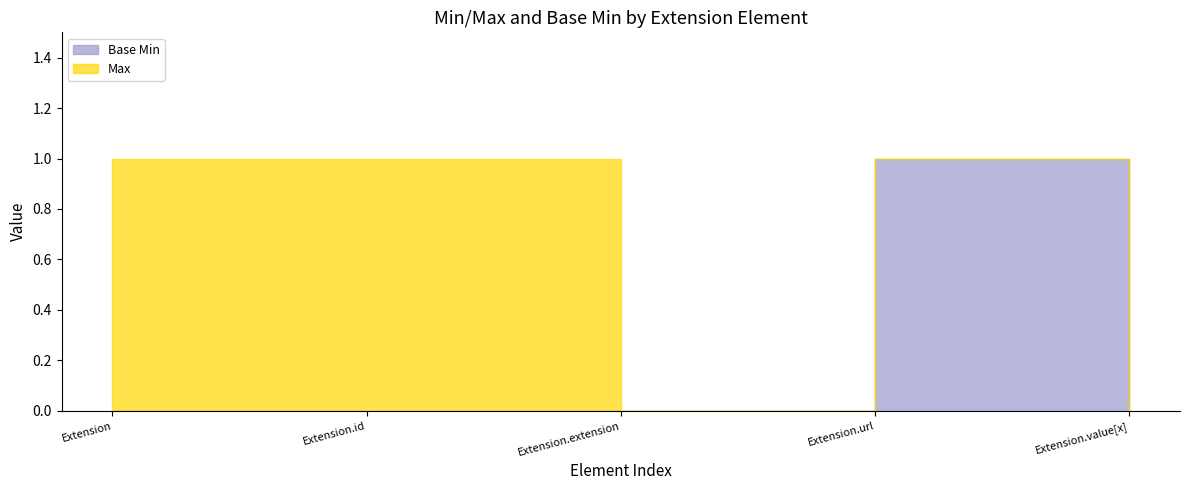

How many lines are shown in the chart?

2